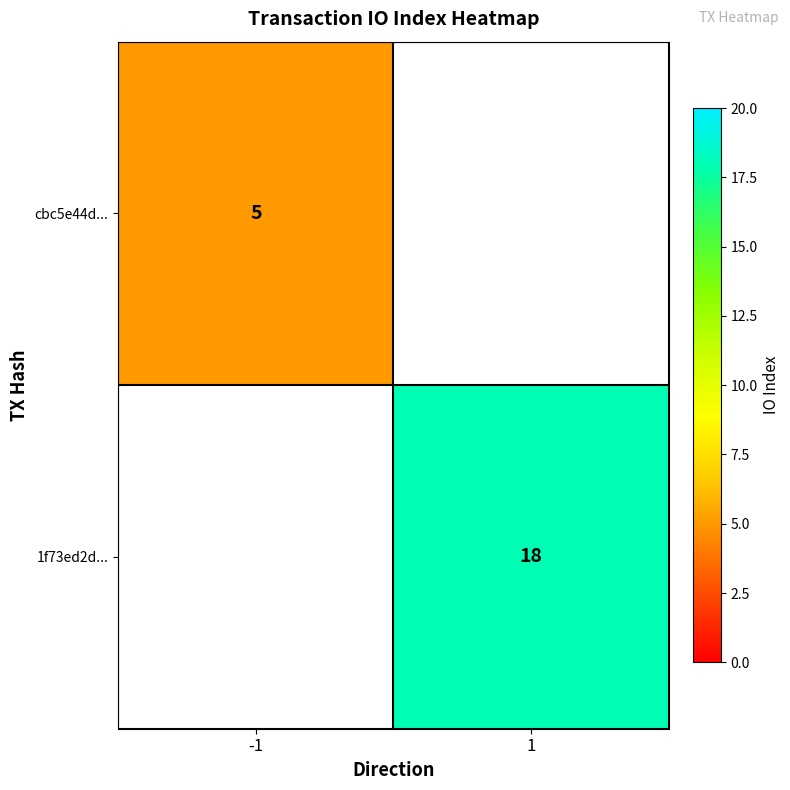

Is it true that 1f73ed2d... equals 18 at 1?

True